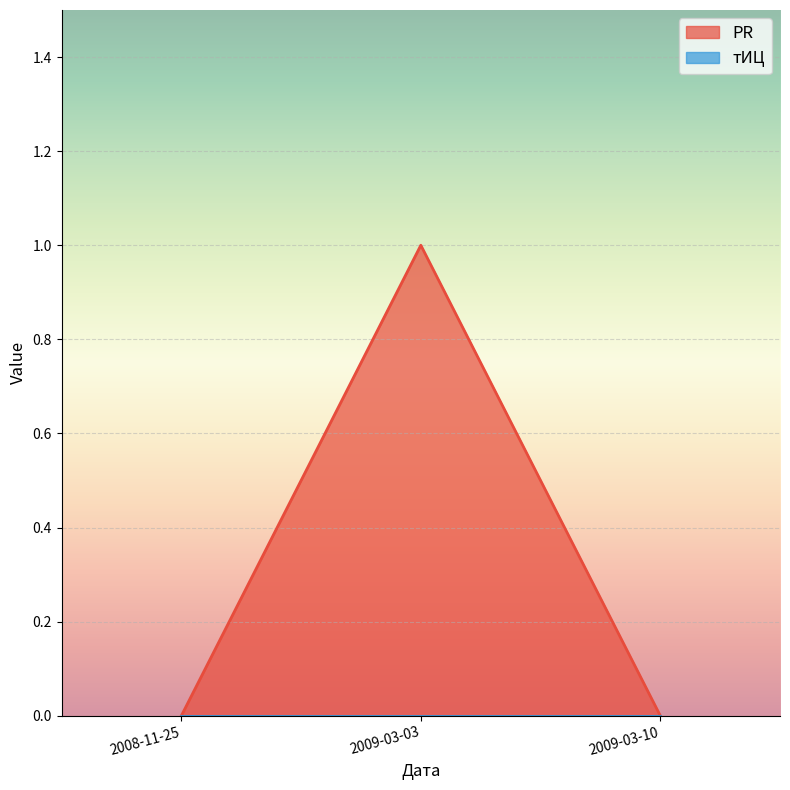

The value at 2009-03-10 is 0. True or false?

False